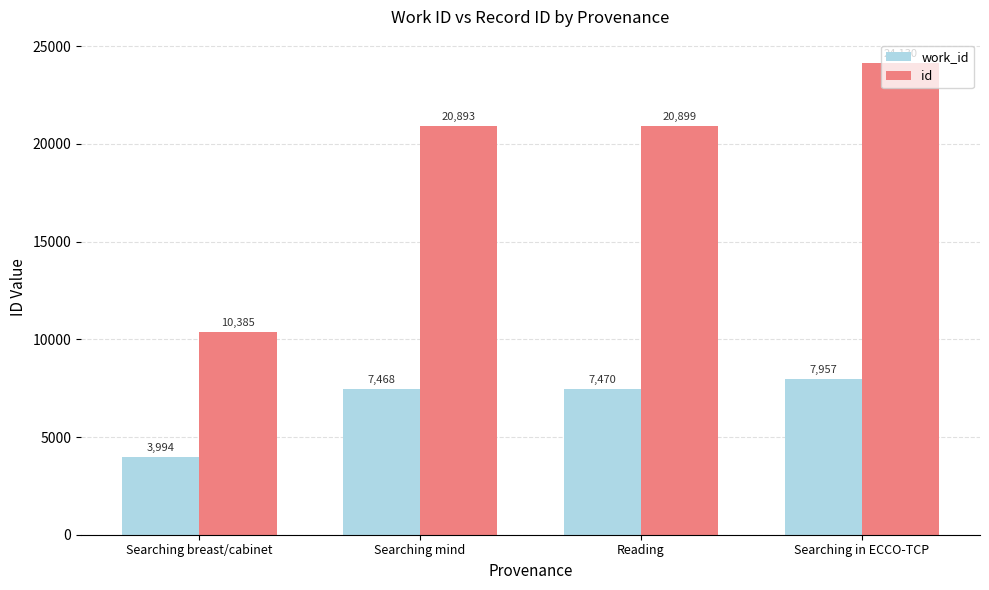

What is the sum of all id values?

76307